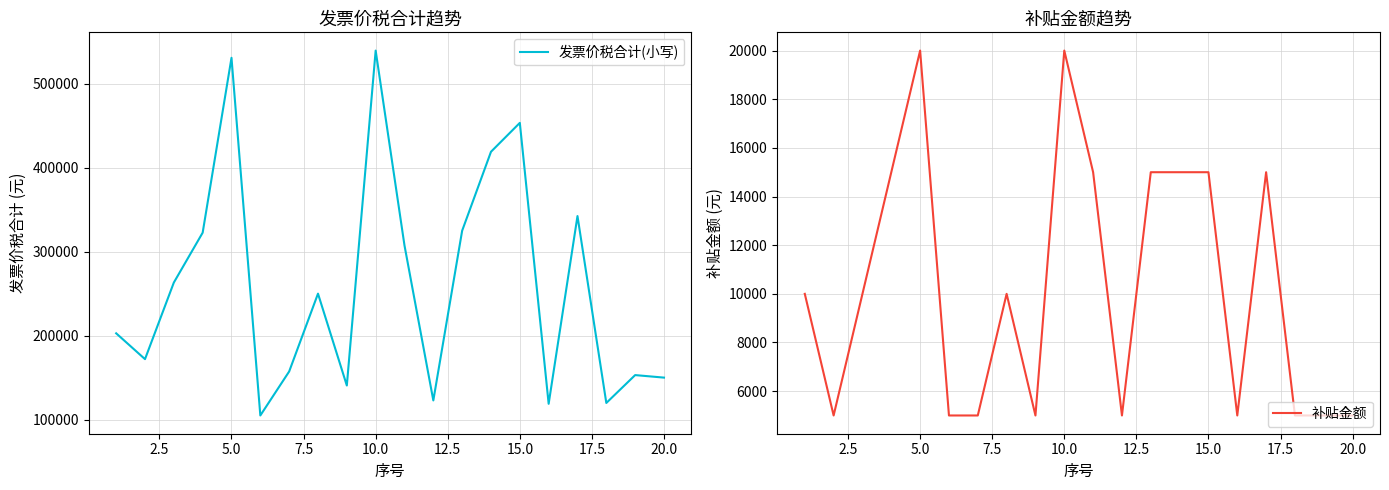

Rank the series by their maximum value, from lowest to highest.

补贴金额, 发票价税合计(小写)